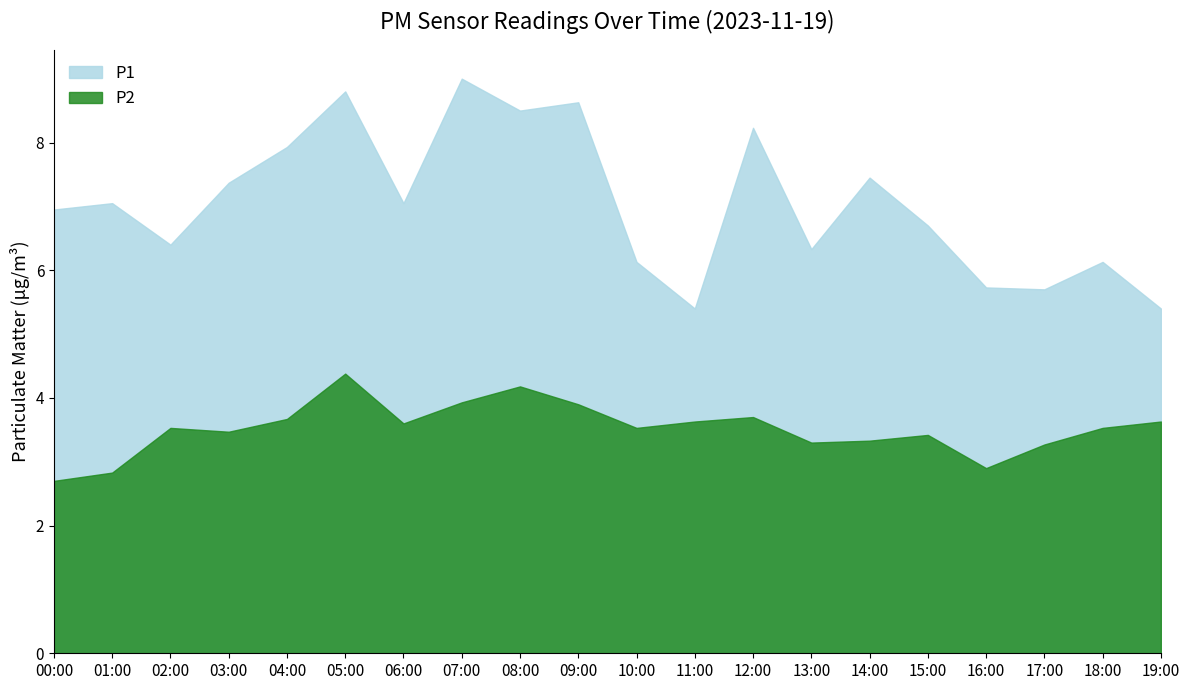

Rank the series by their maximum value, from lowest to highest.

P2, P1